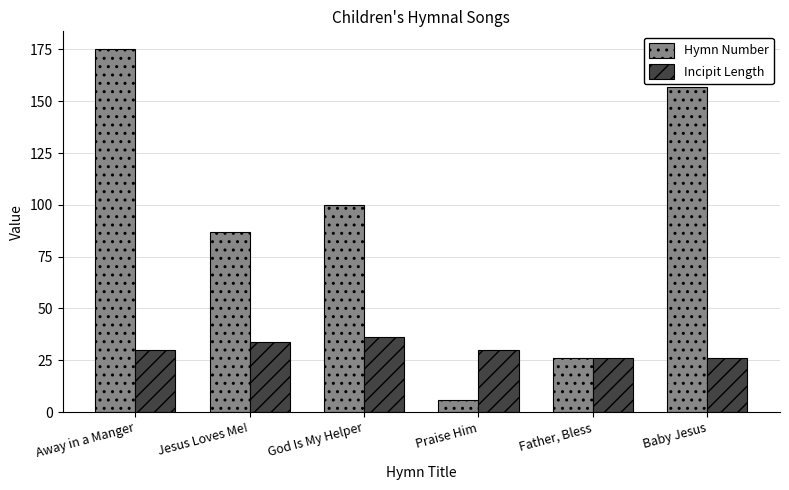

Are the bars horizontal?

No